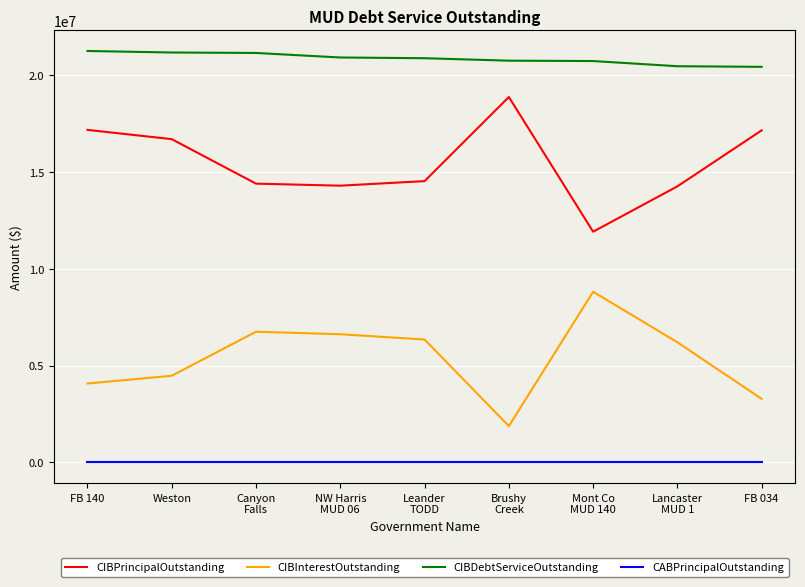

What is the spread (max minus min) of values at FB 034?

20412309.5